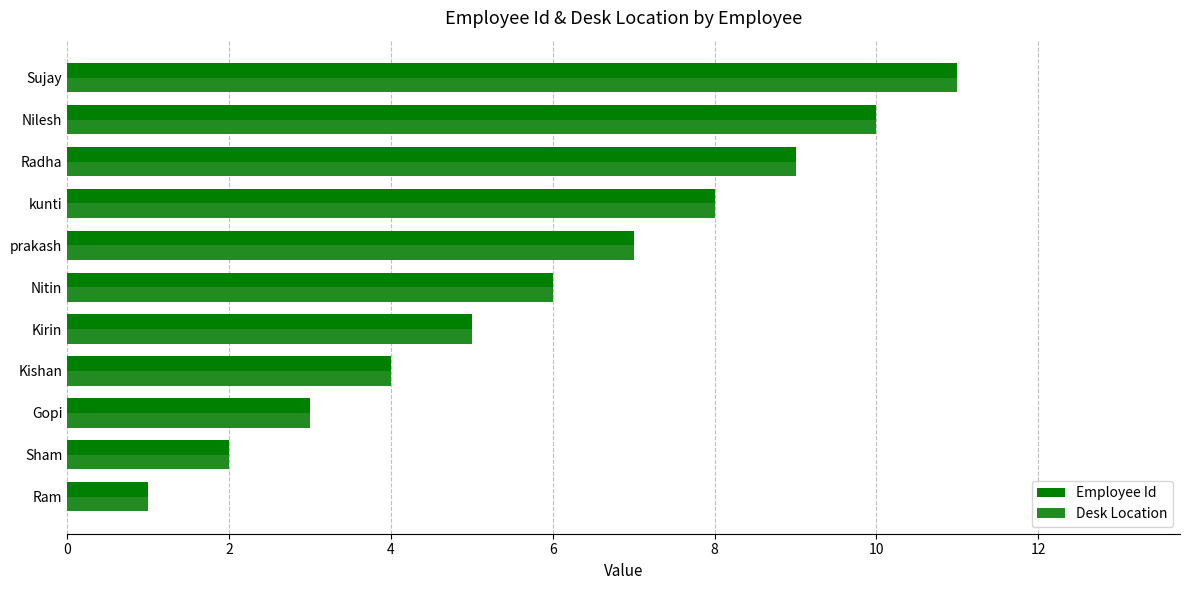

List the labels in order of Desk Location value, largest first.

Sujay, Nilesh, Radha, kunti, prakash, Nitin, Kirin, Kishan, Gopi, Sham, Ram